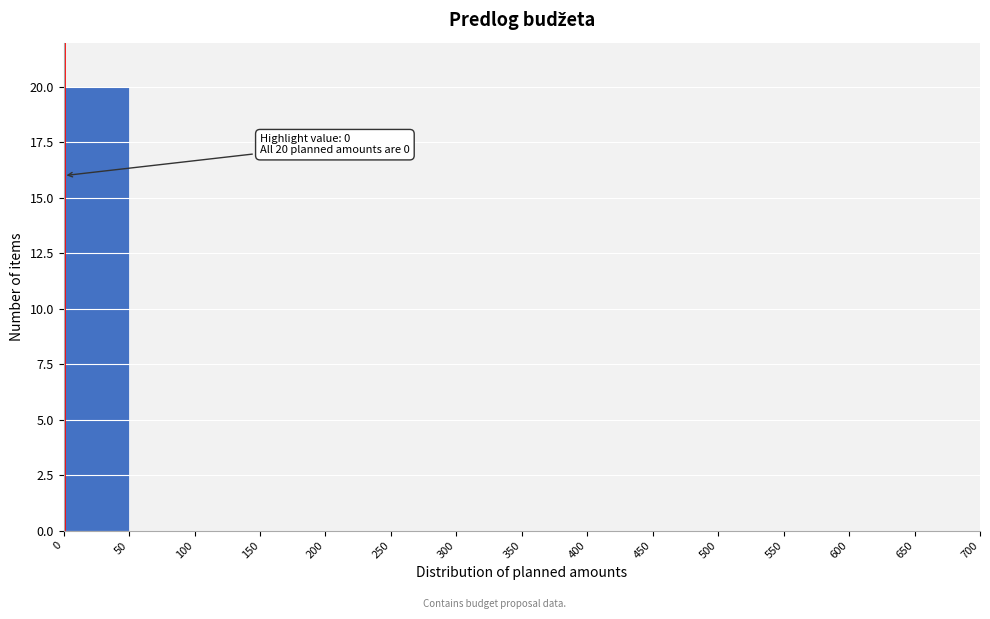

Over which range of the x-axis is the bar tallest?

0 to 50